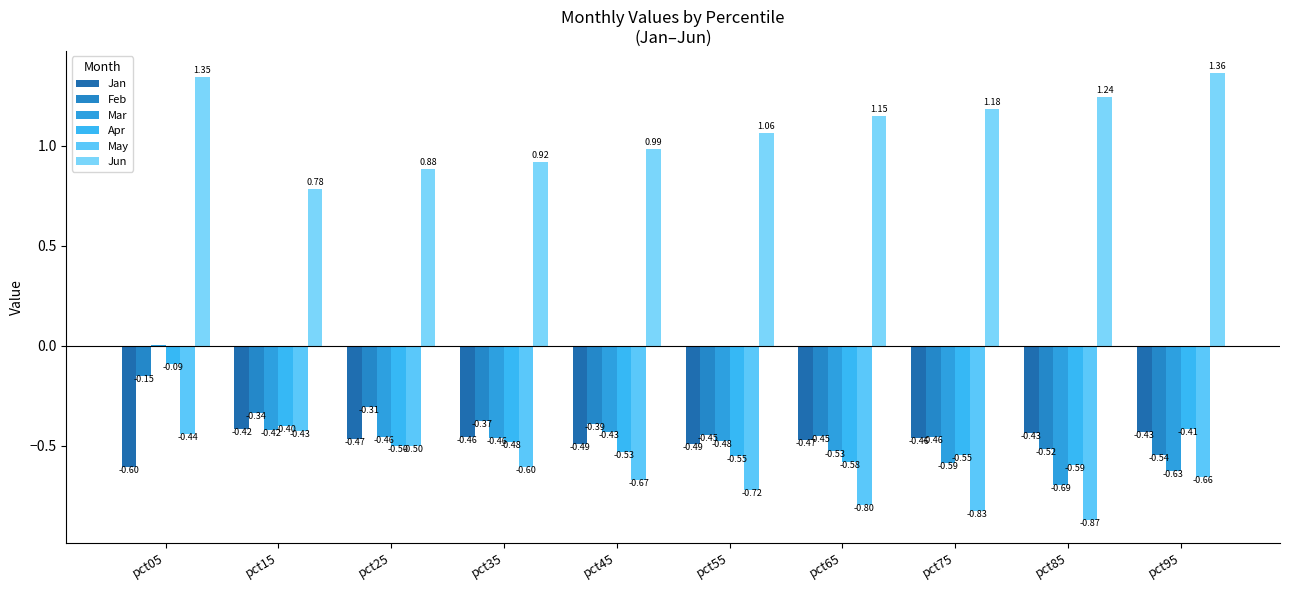

Count the number of data series in this chart.

6